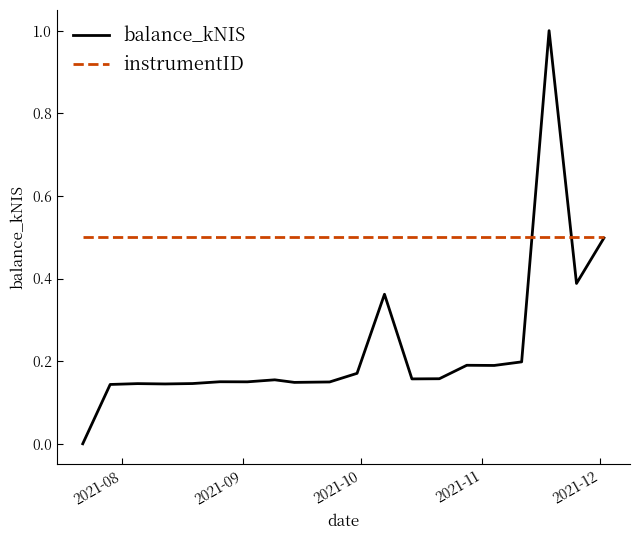

What is the maximum value for balance_kNIS?

1.0